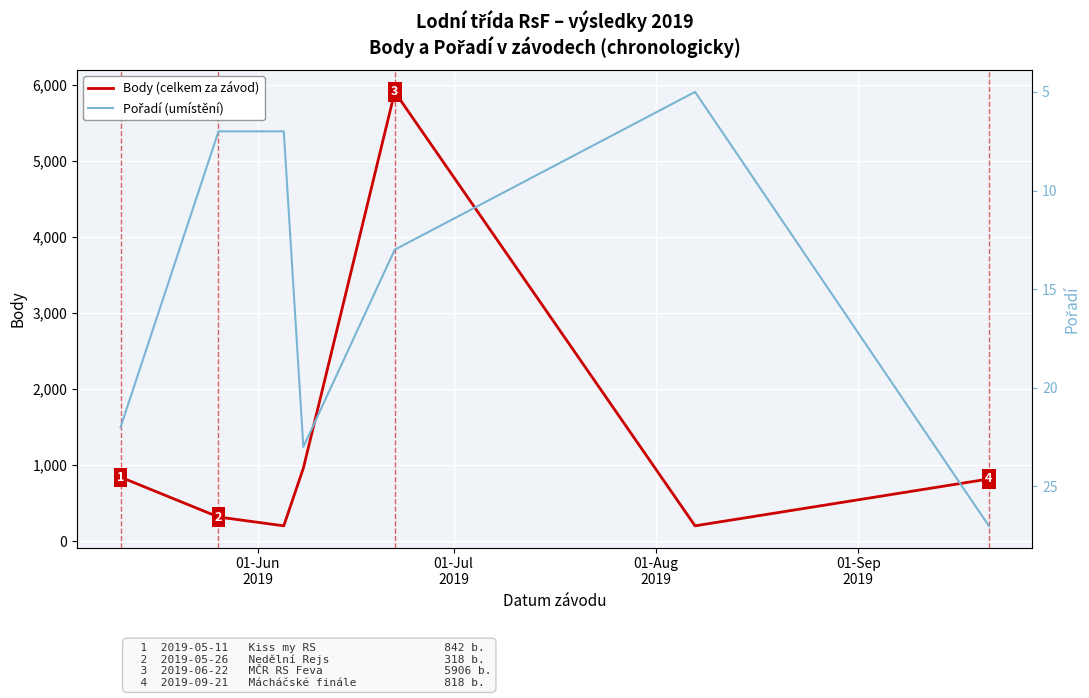

What is the lowest value of the Body (celkem za závod) series?

202